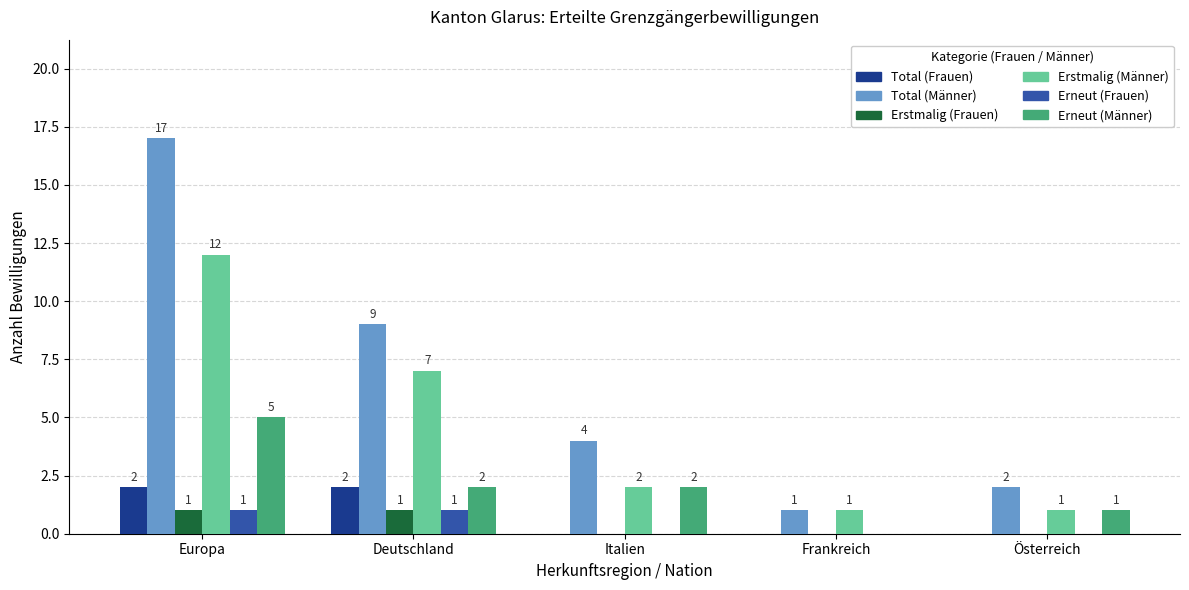

Which series has the widest spread of values?

Total (Männer)